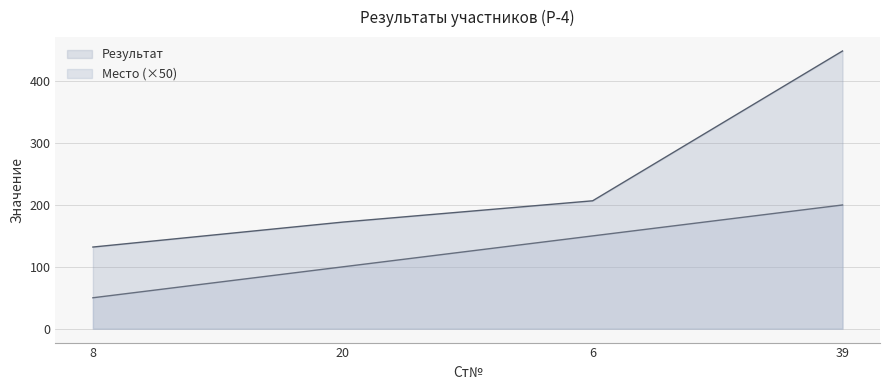

Is it true that Результат equals 206.7 at 6?

True